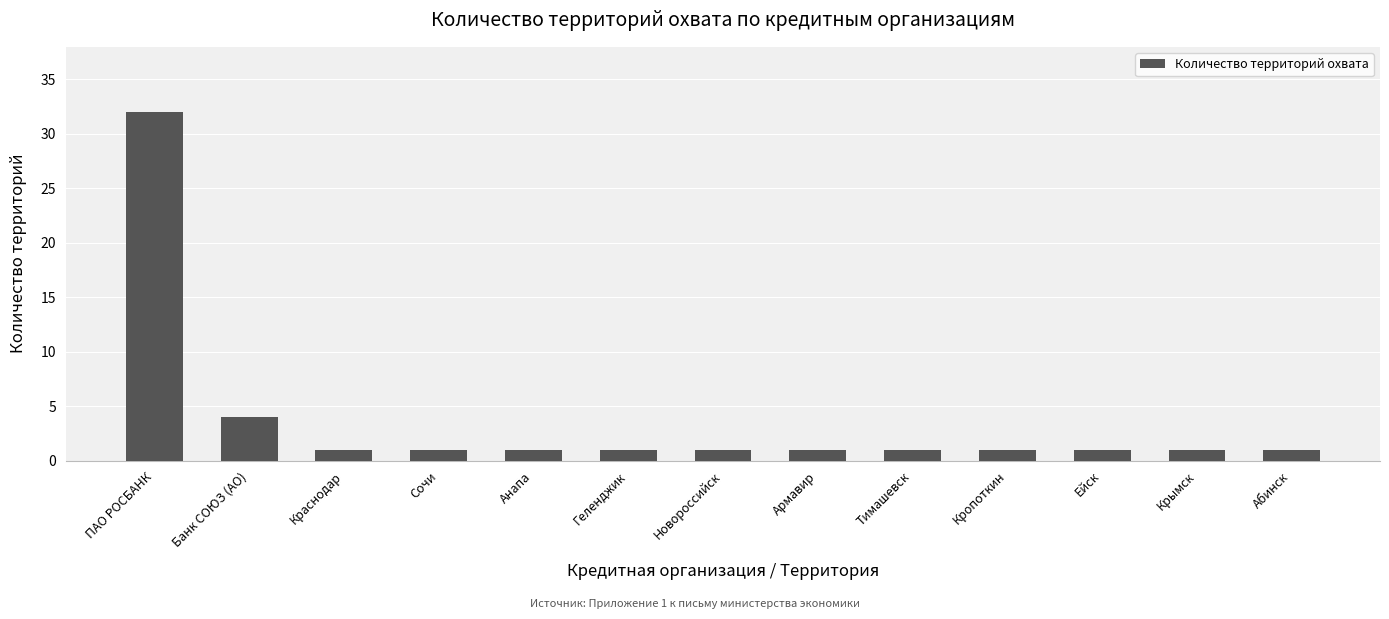

Which has a higher value, ПАО РОСБАНК or Ейск?

ПАО РОСБАНК